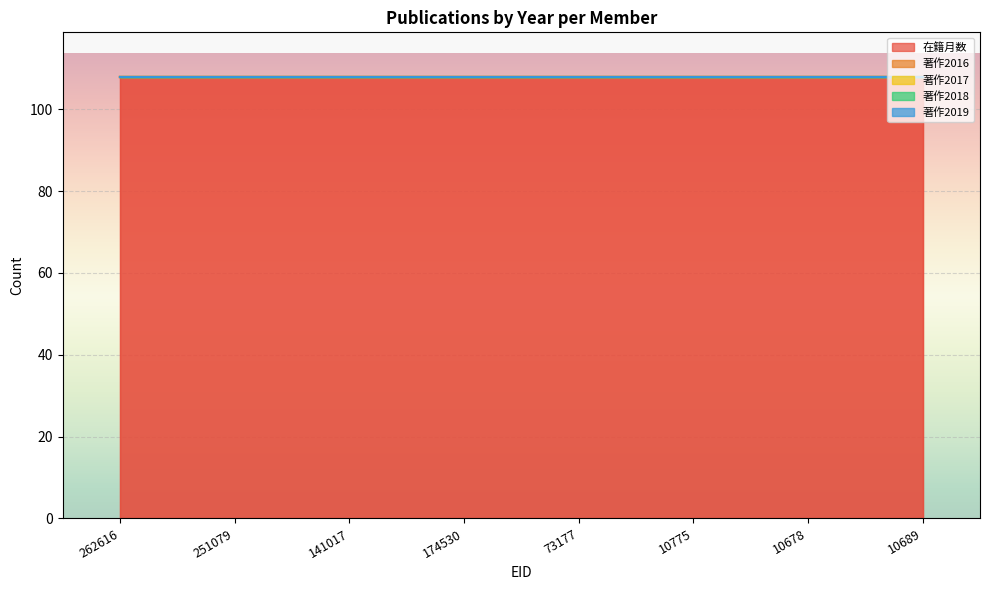

Which has a higher value, 141017 or 174530?

141017